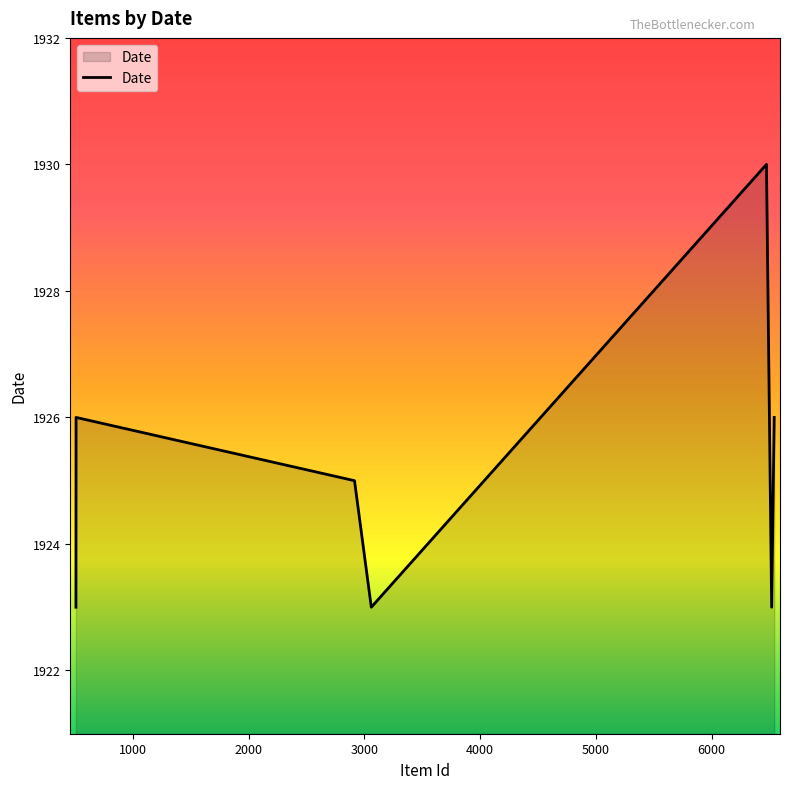

What is the difference between the maximum and second lowest values?

7